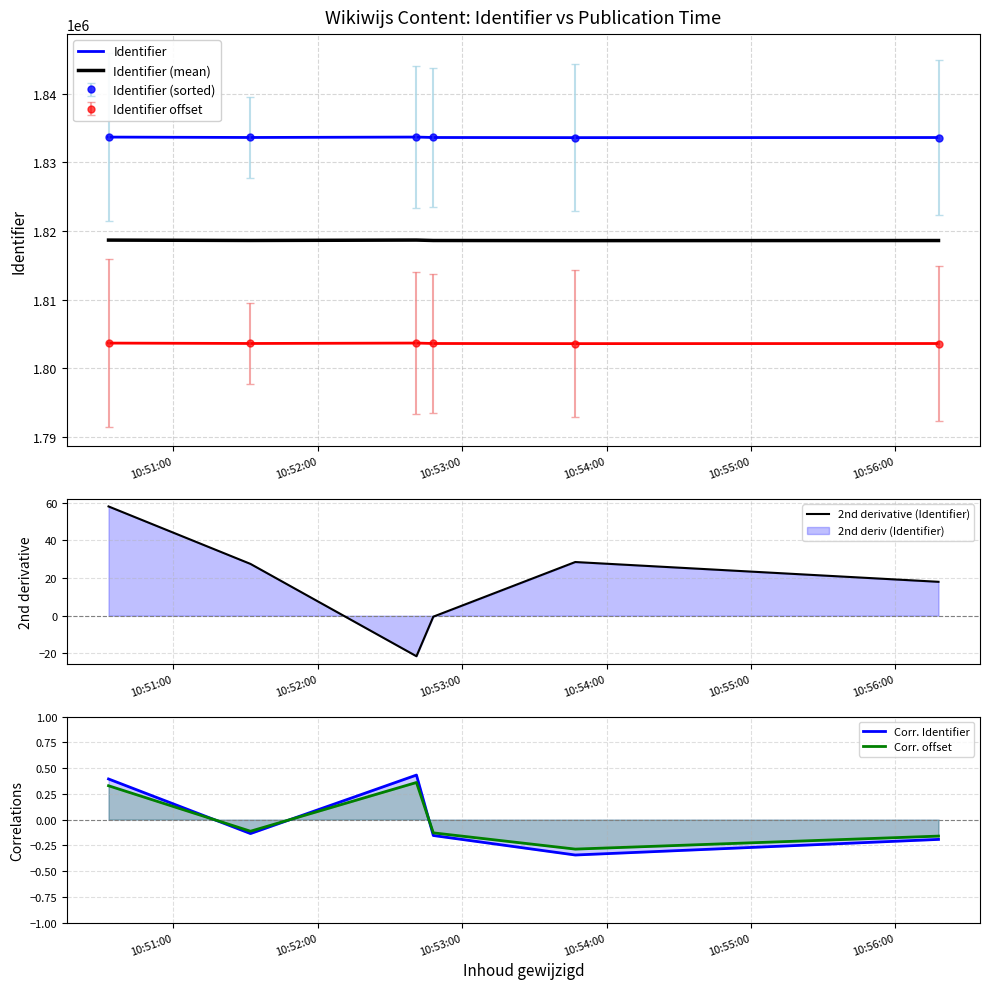

Which series has the largest range (max minus min)?

Identifier